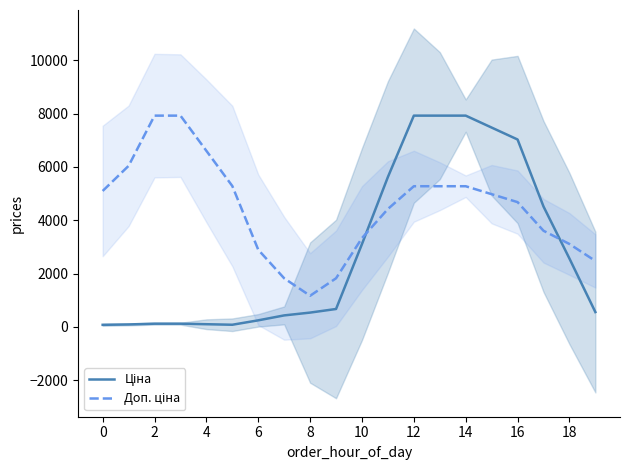

The value of Ціна at 13 is 3765.7. True or false?

False